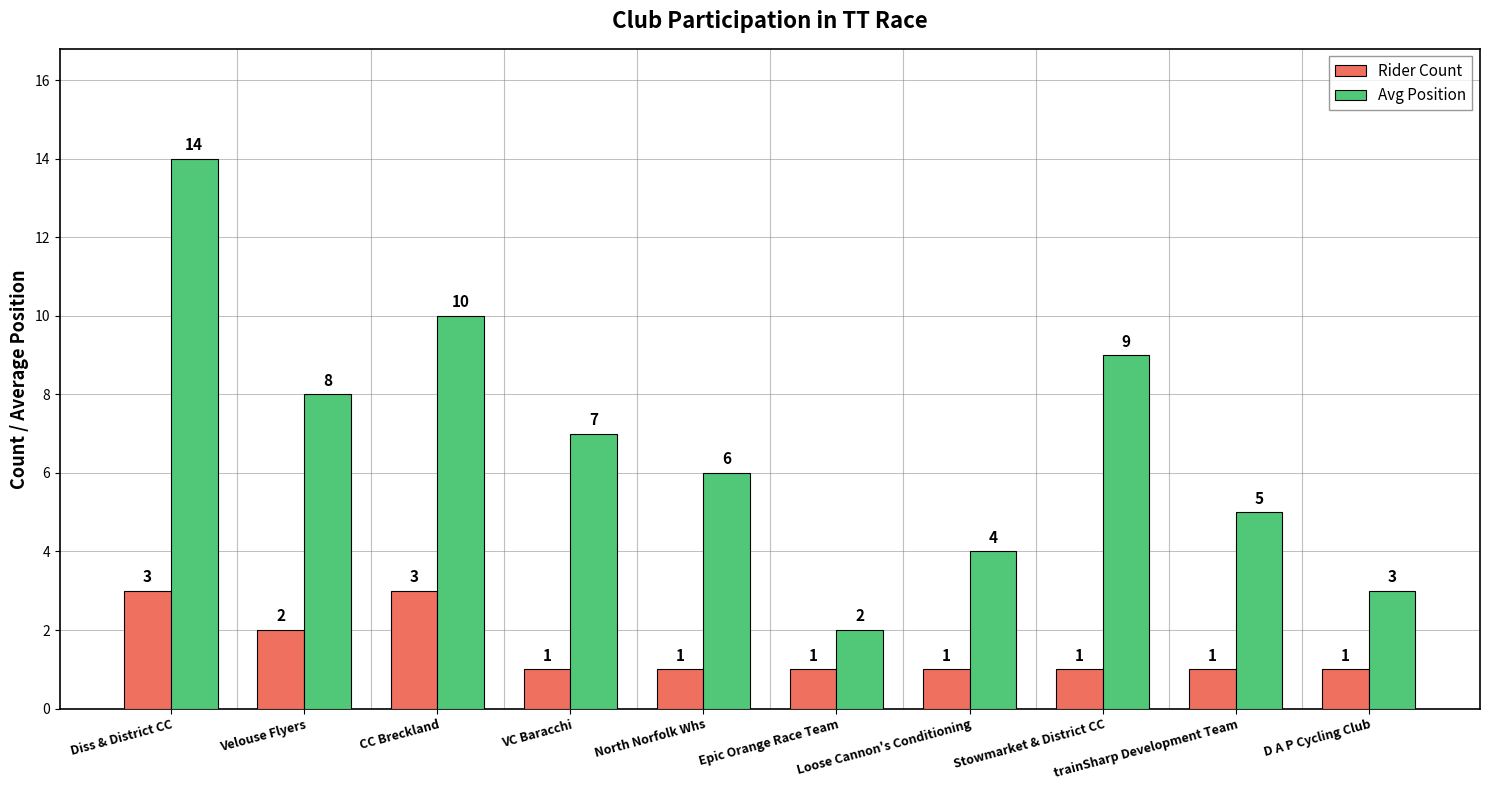

At how many categories does at least one series exceed 1?

10